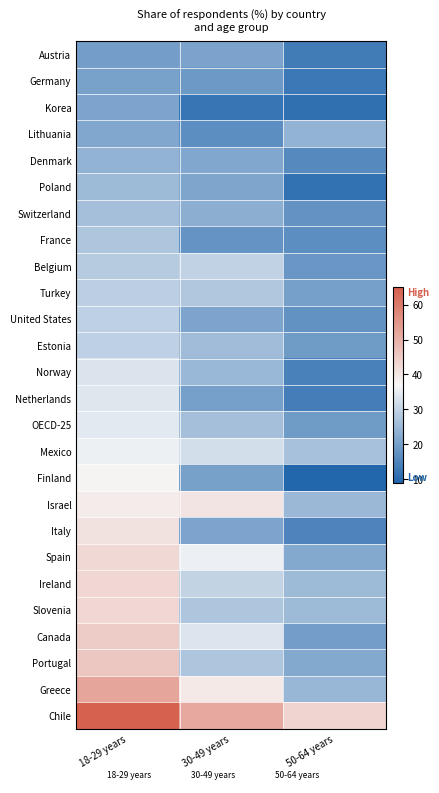

Rank the series at 18-29 years from highest to lowest value.

Chile, Greece, Portugal, Canada, Slovenia, Ireland, Spain, Italy, Israel, Finland, Mexico, OECD-25, Netherlands, Norway, Estonia, United States, Turkey, Belgium, France, Switzerland, Poland, Denmark, Lithuania, Korea, Germany, Austria